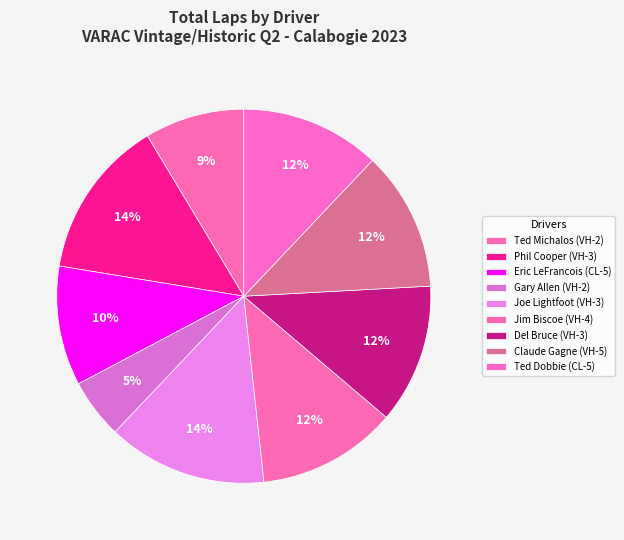

To the nearest percent, what is the average slice percentage?

11%